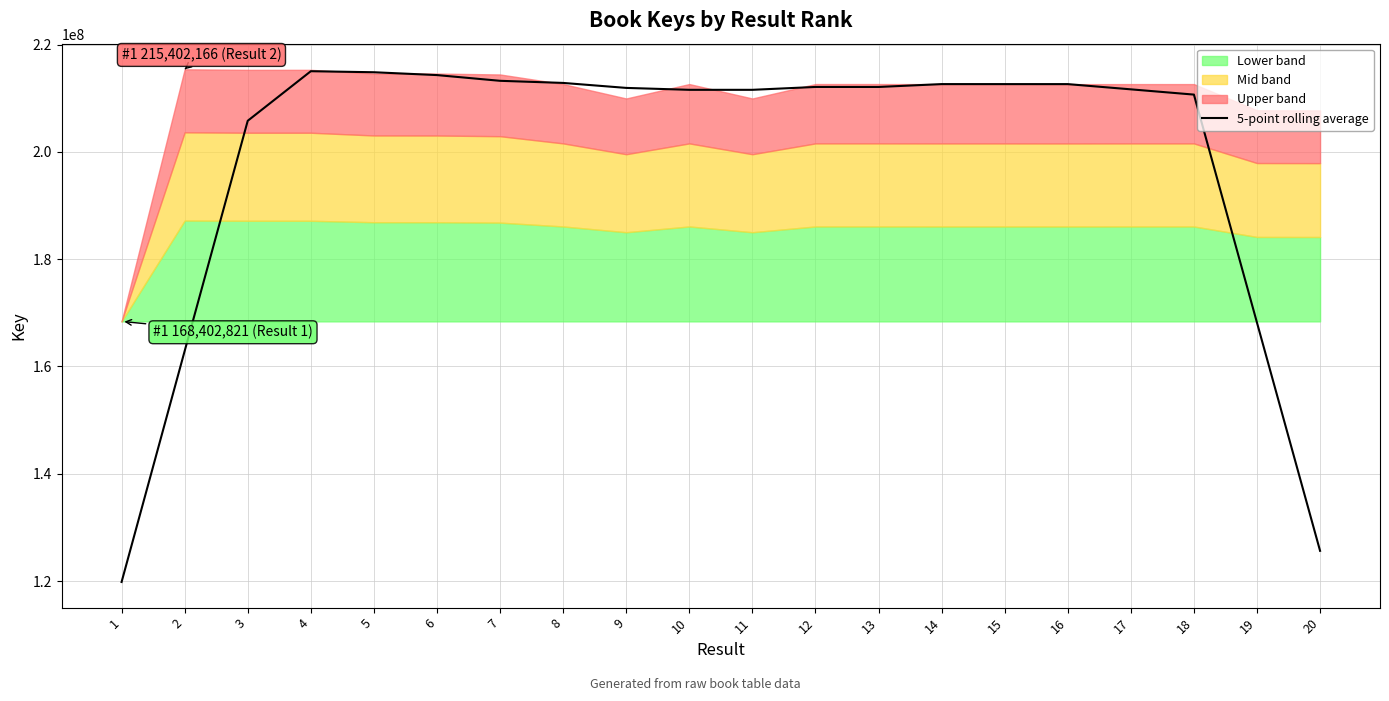

How many points are lower than both their immediate neighbors (excluding endpoints)?

2